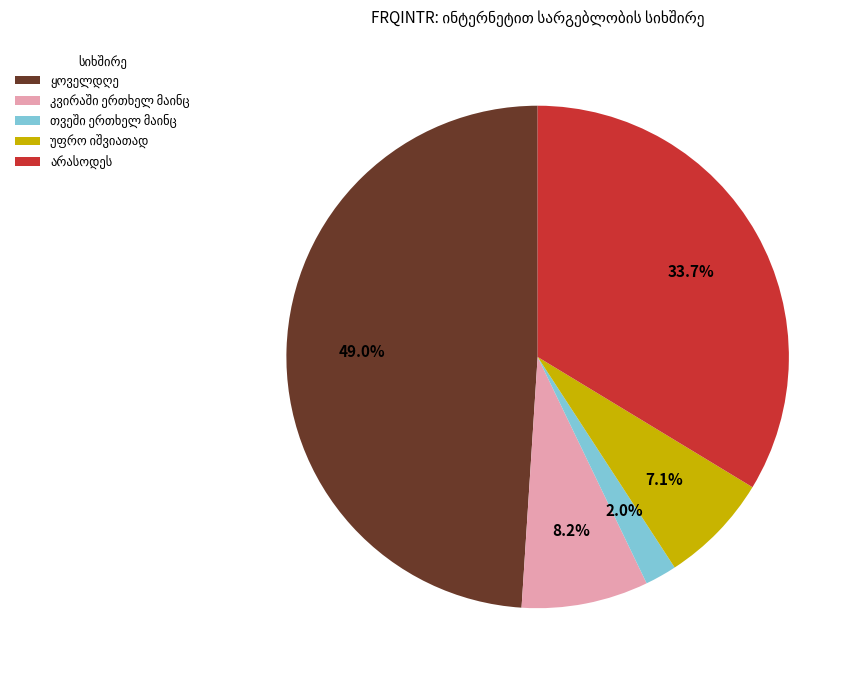

Is there a majority slice in this chart?

No